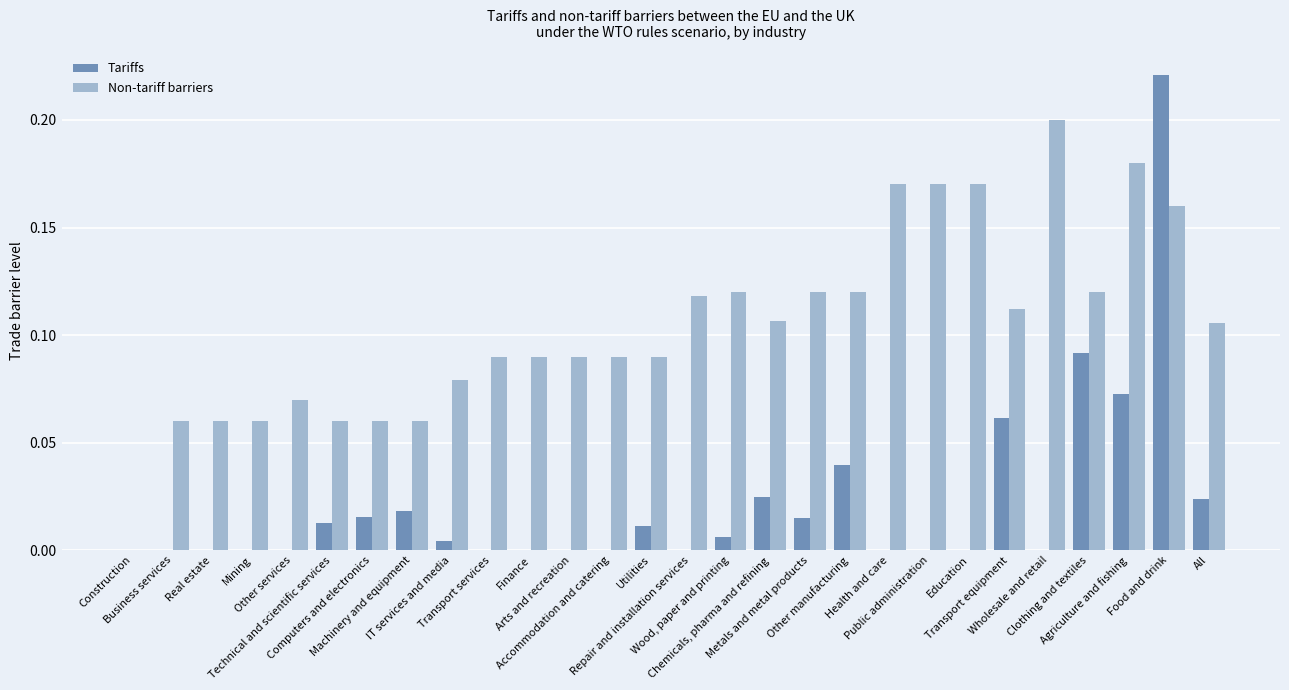

How many data points does each series have?

28